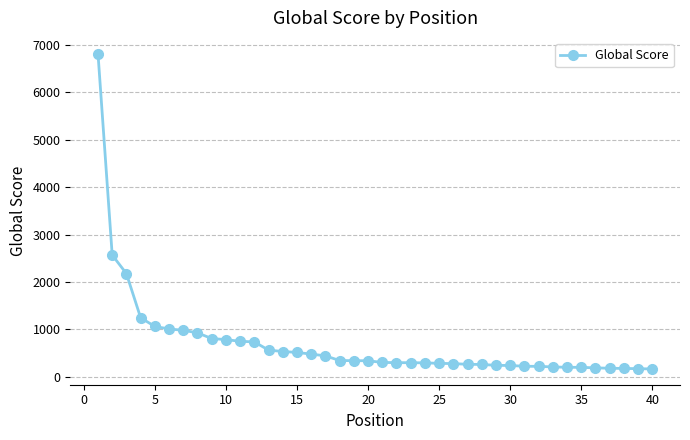

What is the maximum value shown in the chart?

6817